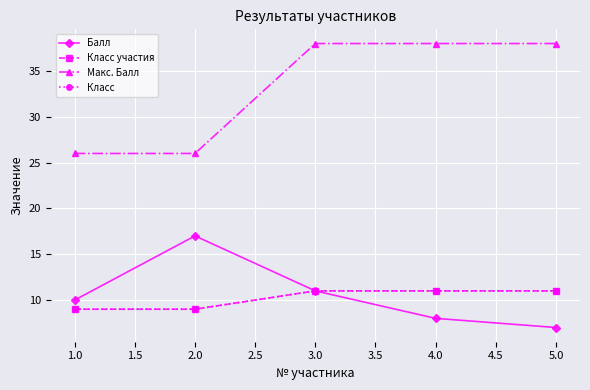

Which series has the widest spread of values?

Макс. Балл